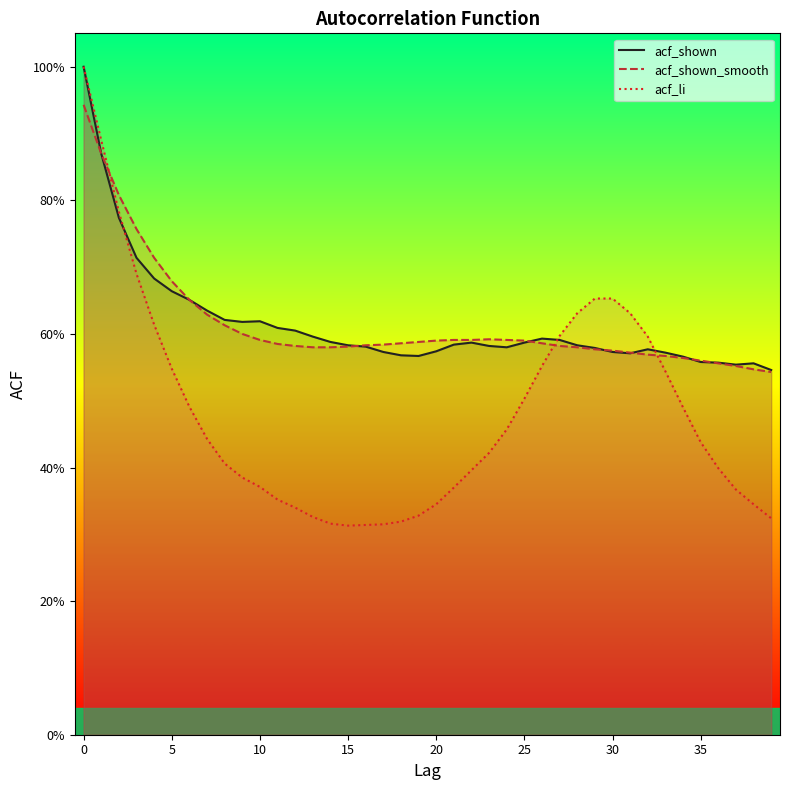

What is the value of the acf_shown point at the 5th from the left?

0.7